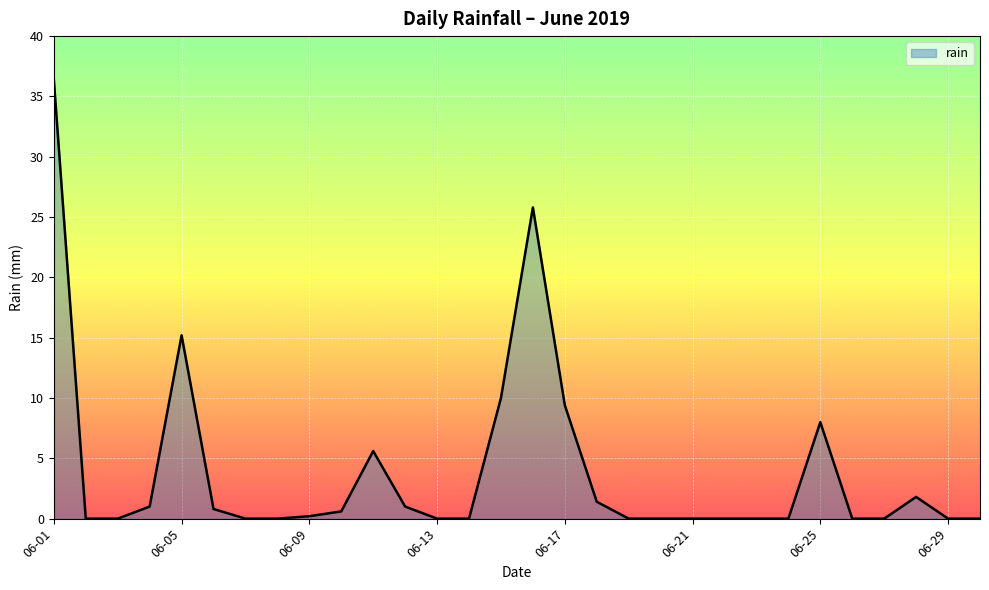

Does the chart have visible grid lines?

Yes